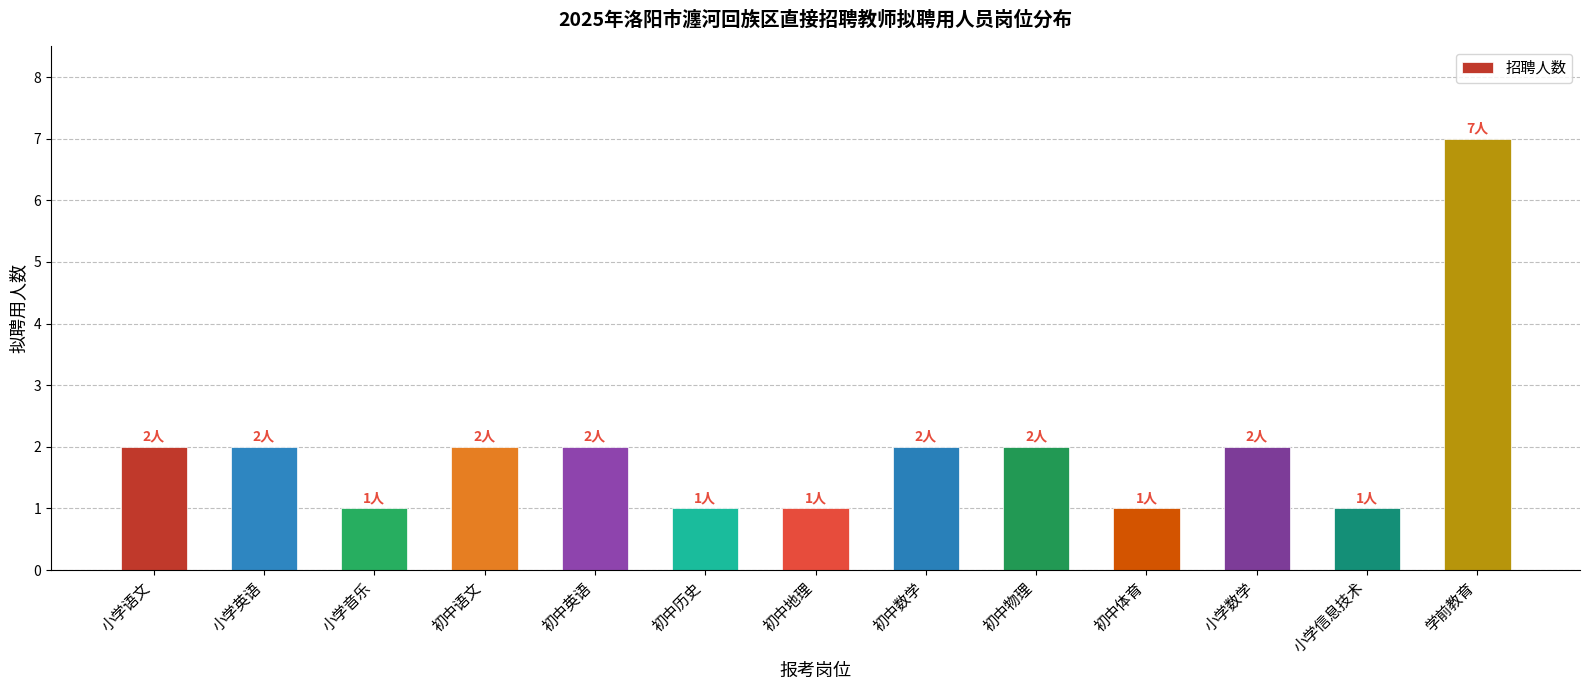

Reading left to right, extract all data points from this chart.

小学语文=2	小学英语=2	小学音乐=1	初中语文=2	初中英语=2	初中历史=1	初中地理=1	初中数学=2	初中物理=2	初中体育=1	小学数学=2	小学信息技术=1	学前教育=7